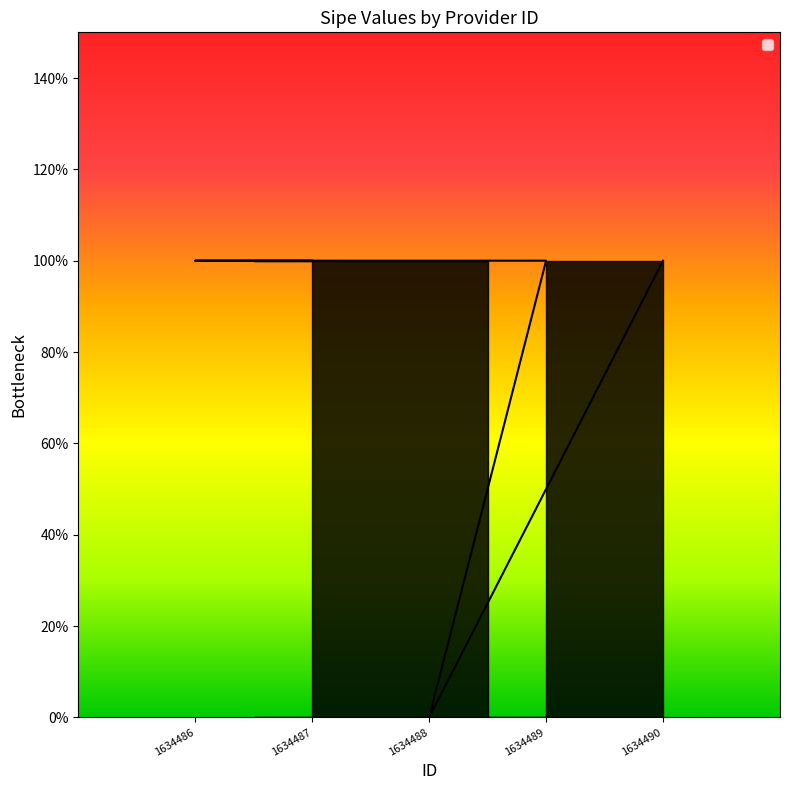

Where is the first local minimum?

1634488